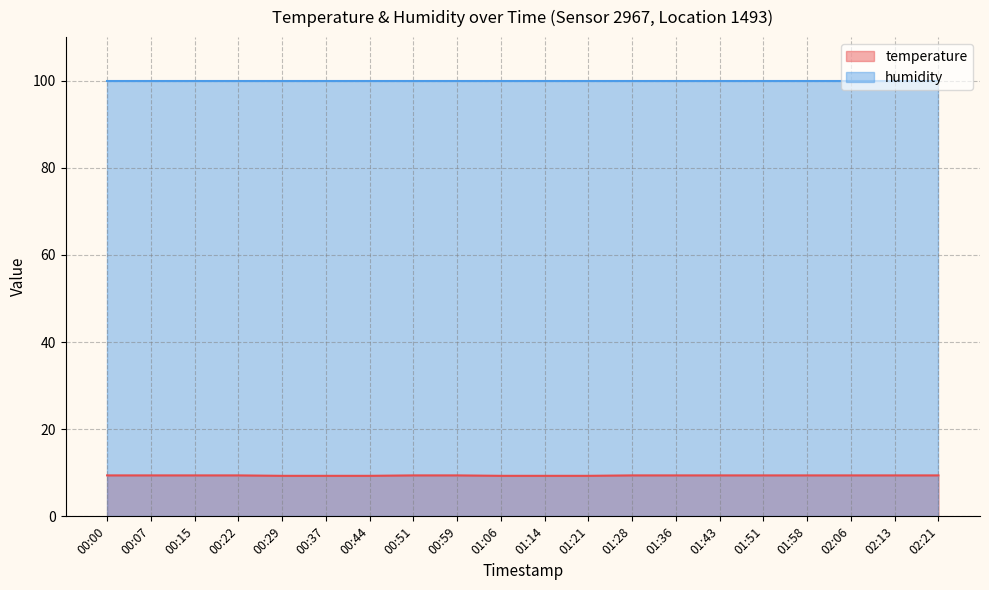

What is the difference between the second highest and second lowest values?

0.1